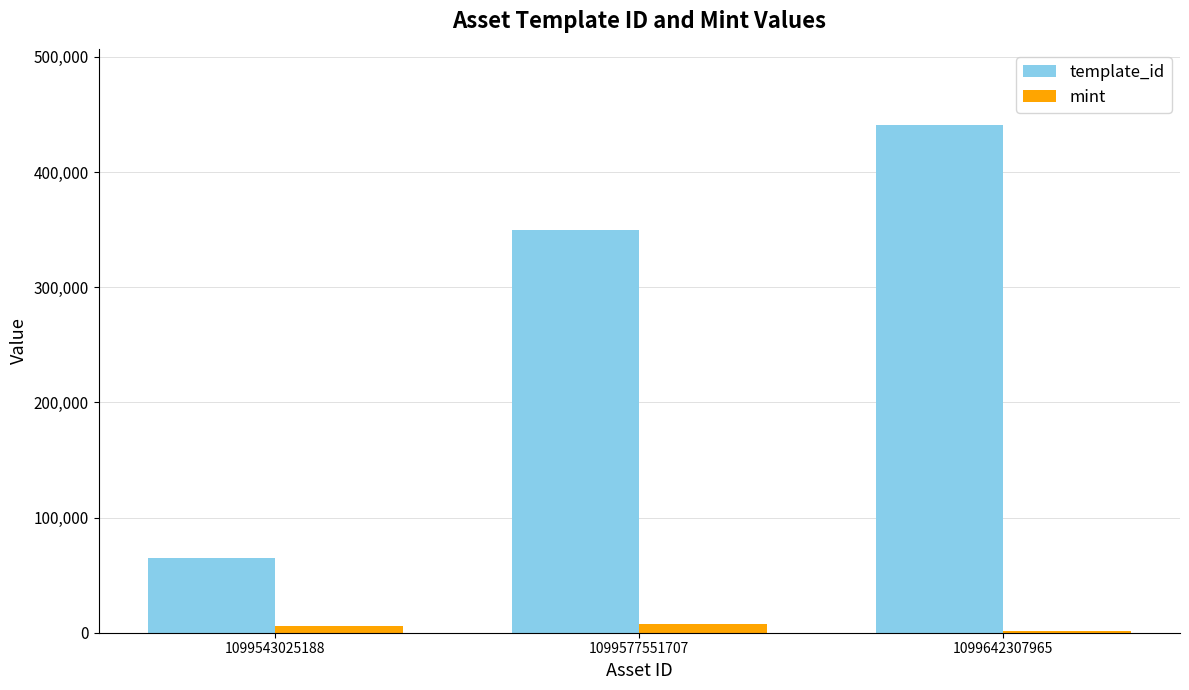

How many groups of bars are there?

3